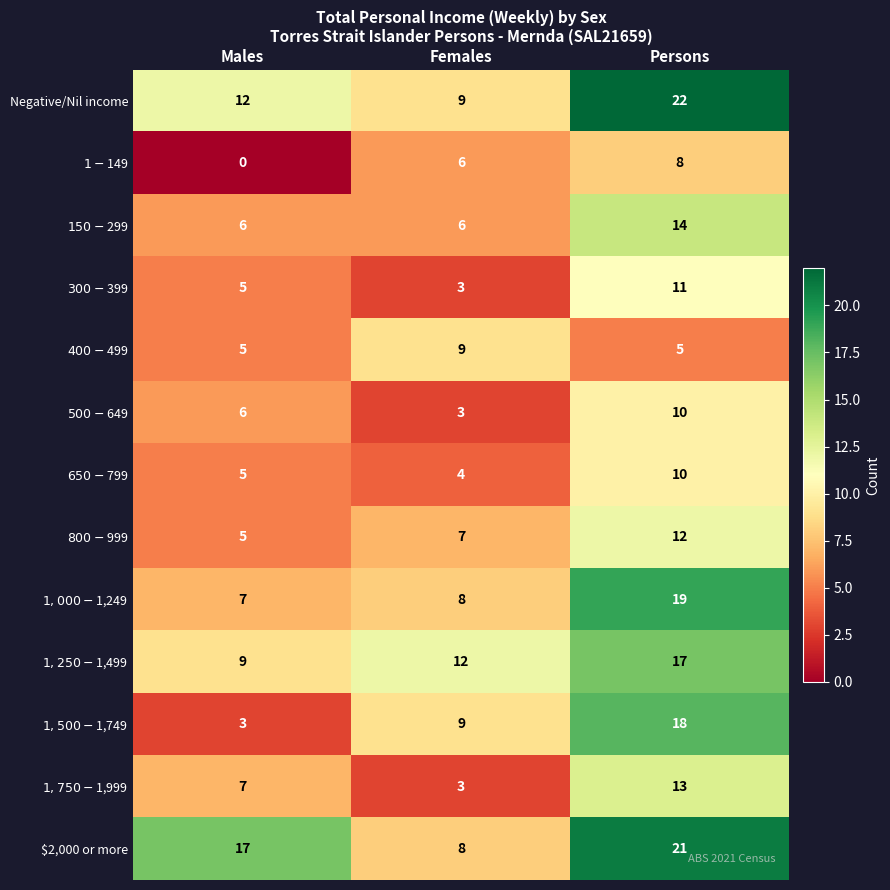

At how many categories does at least one series exceed 6?

3